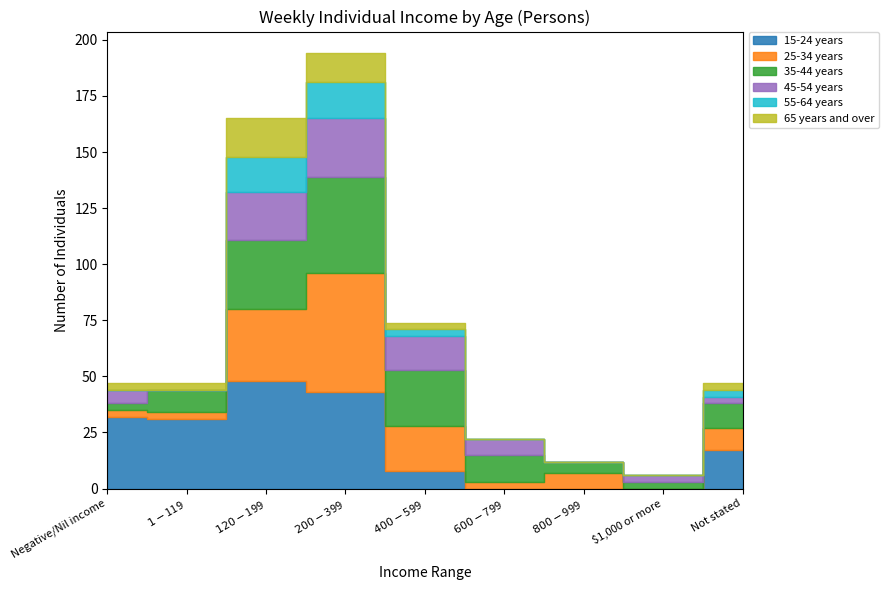

True or false: 15-24 years has a value of 14 at Negative/Nil income.

False